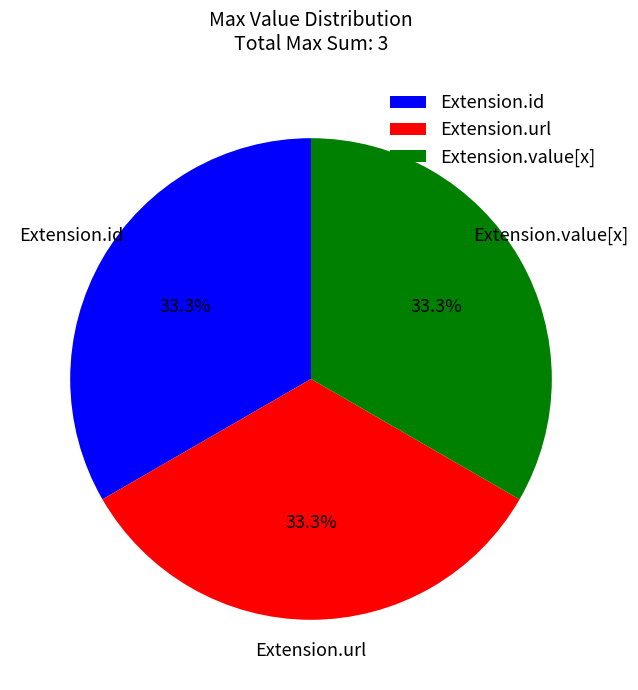

Does any single category account for the majority?

No